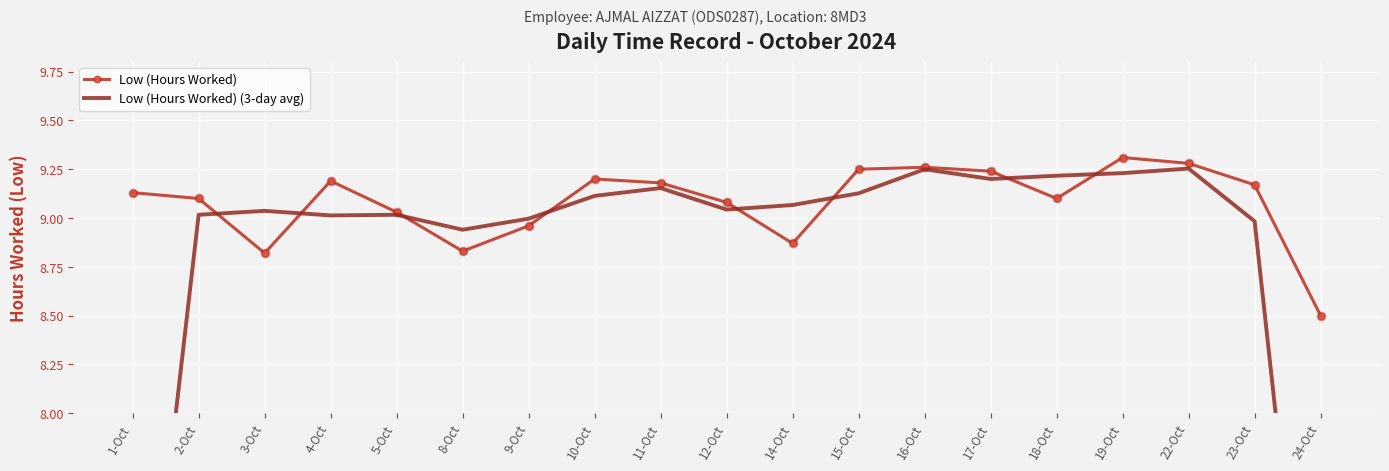

What is the total value across all series at 22-Oct?

18.5